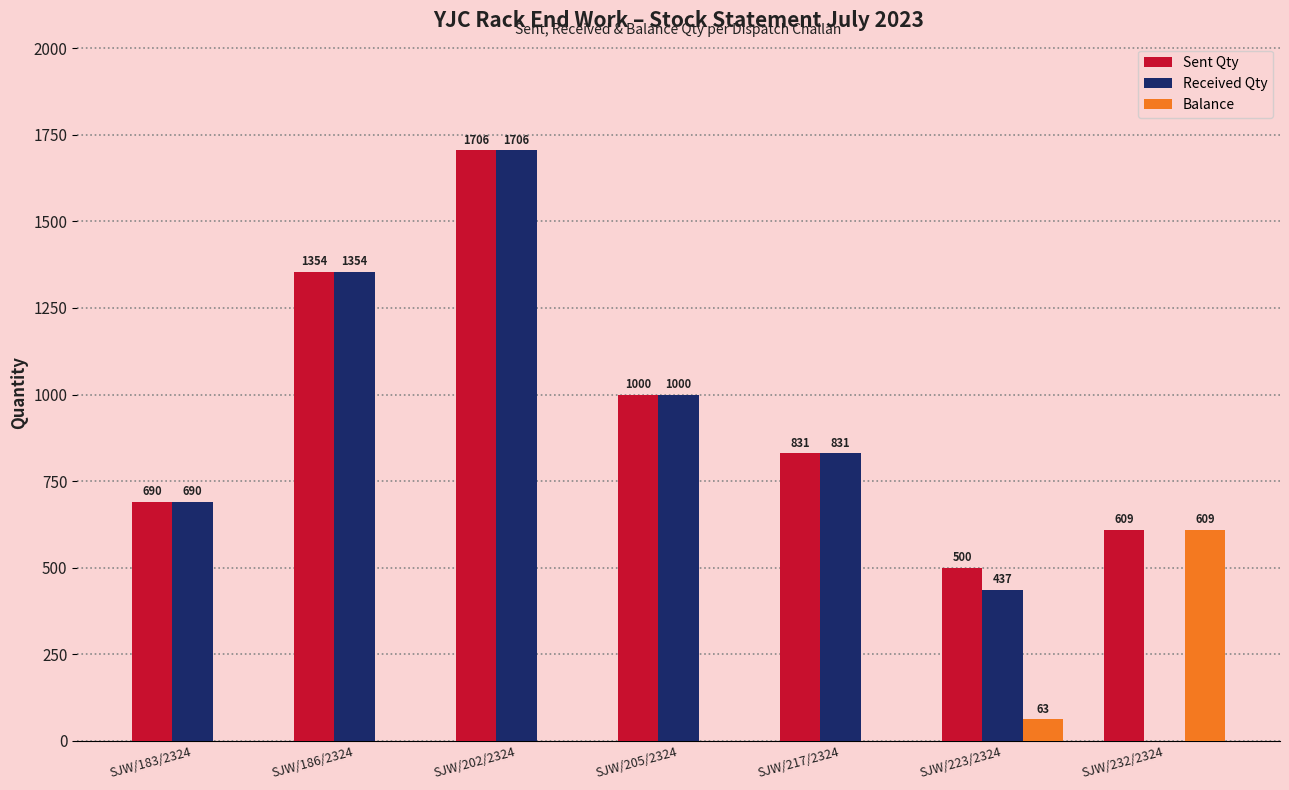

What is the sum of the Balance values at SJW/223/2324 and SJW/183/2324?

63